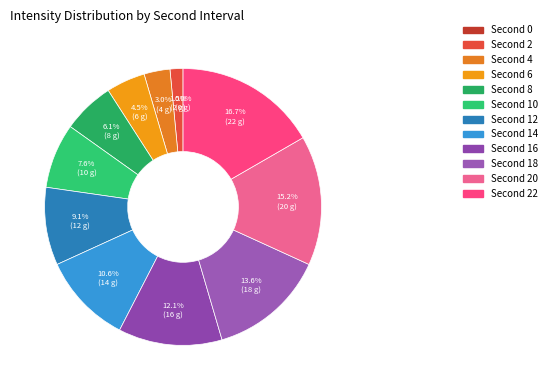

To the nearest percent, what is the difference between the largest and smallest slice percentages?

17%